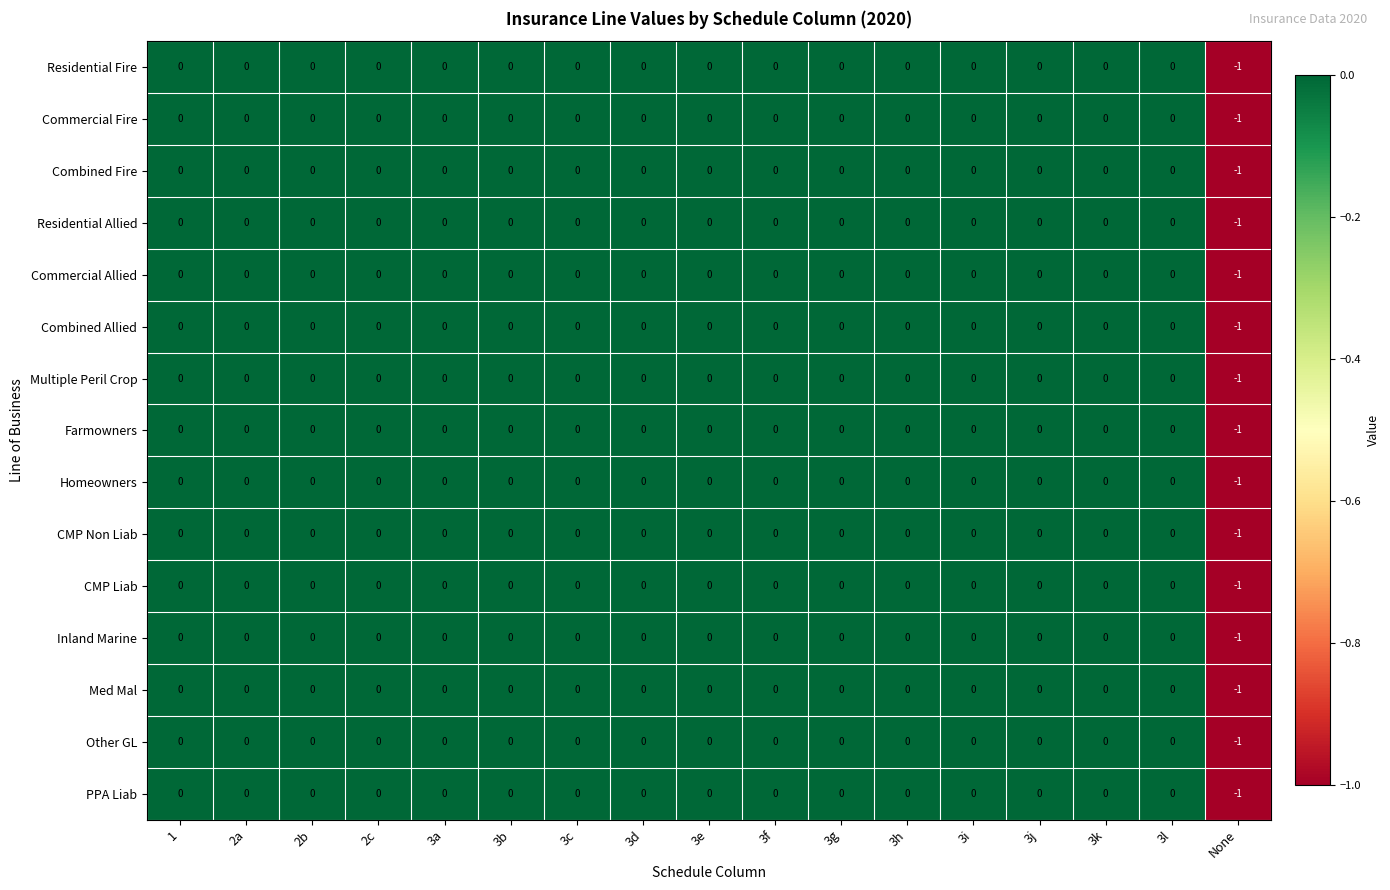

Which label corresponds to the smallest value in the chart?

None